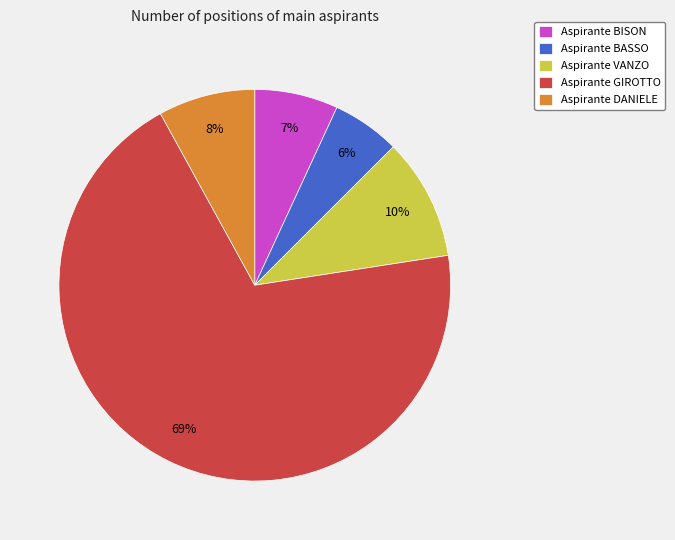

How many segments does this pie chart have?

5